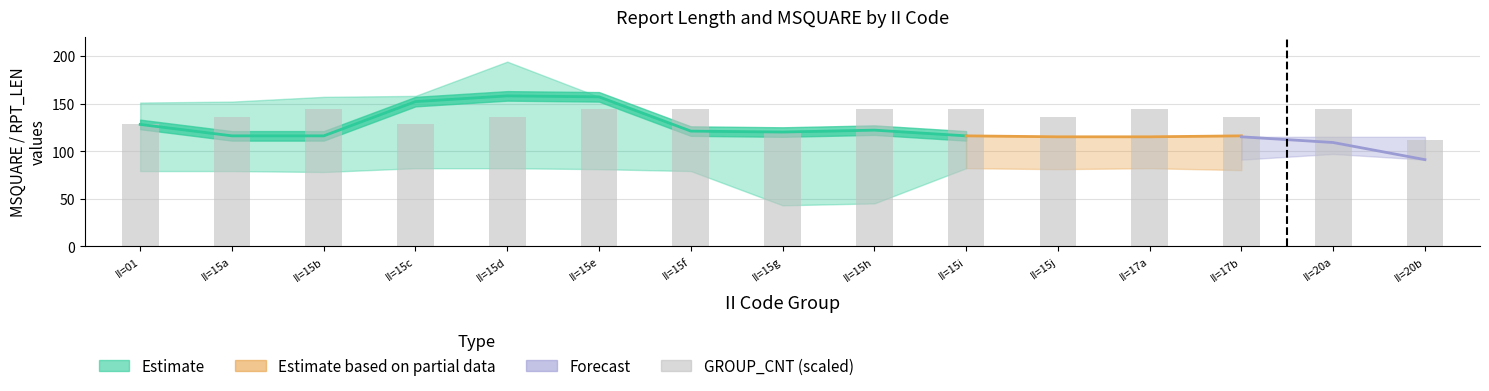

Count the values in the range 128 to 144.

13